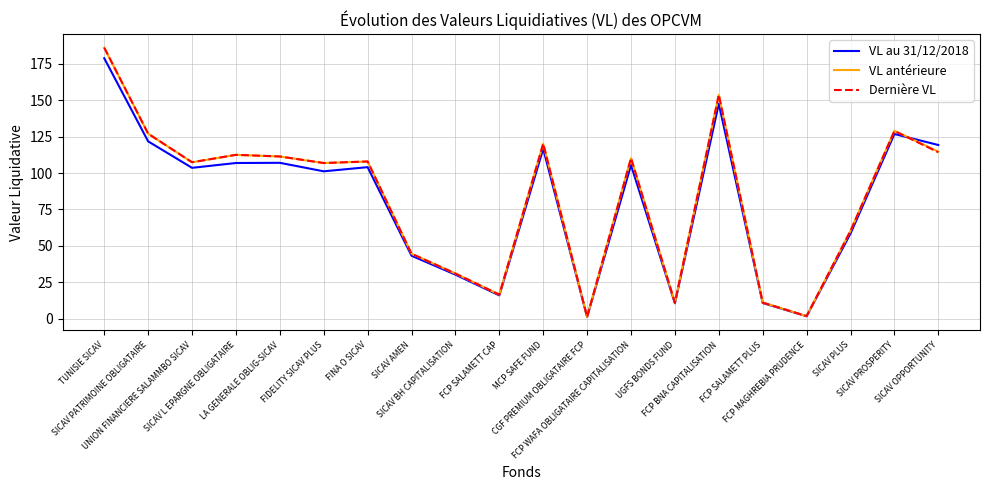

Which series has the largest range (max minus min)?

Dernière VL